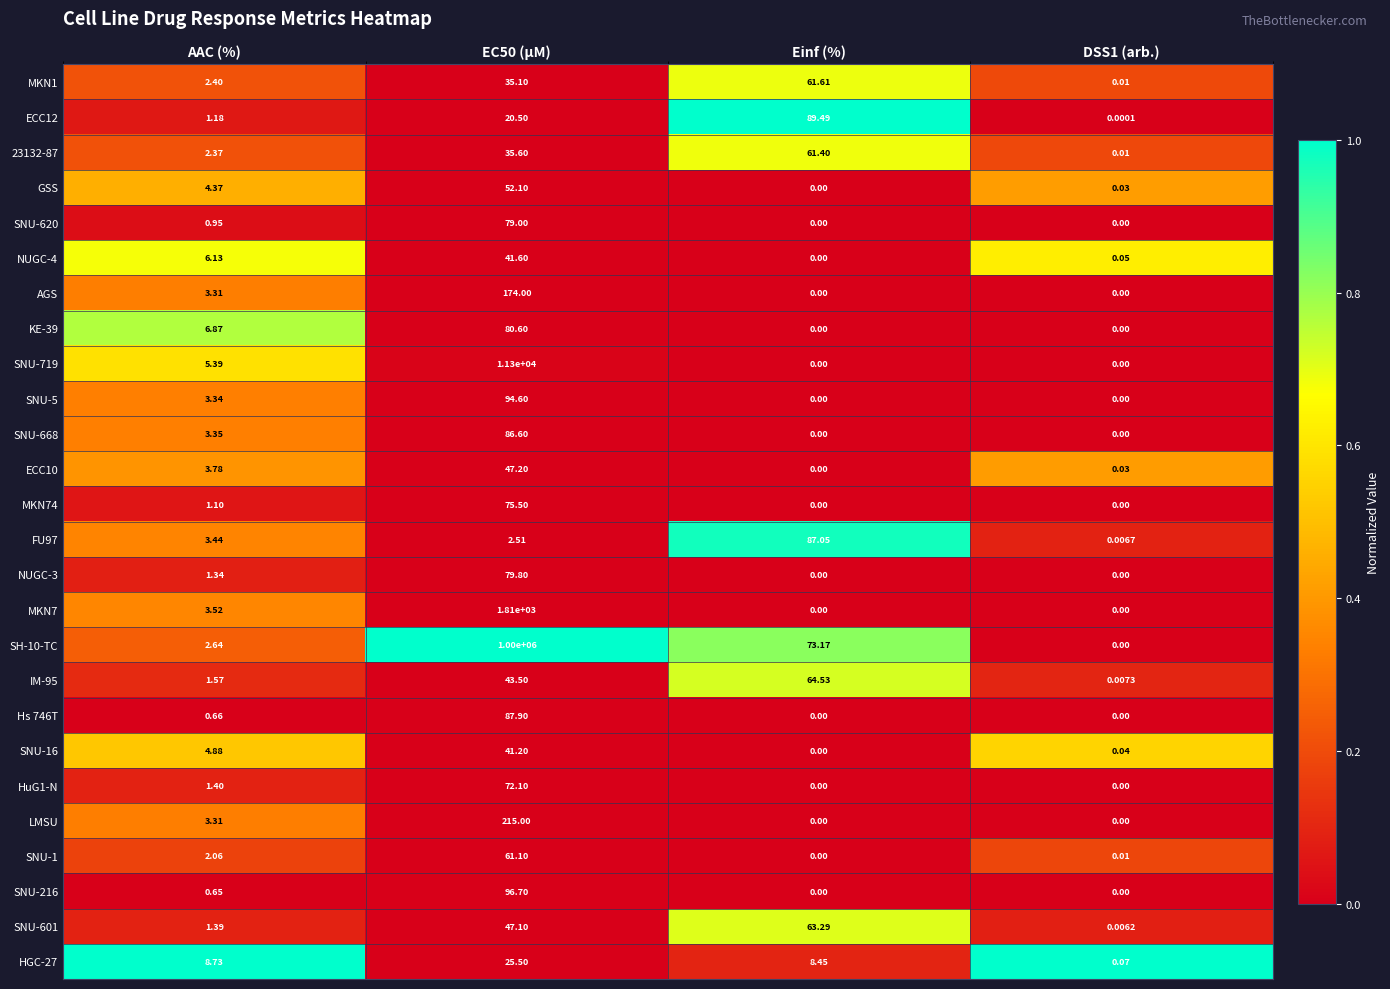

Is the value of Hs 746T at EC50 (µM) greater than the value of KE-39 at EC50 (µM)?

Yes